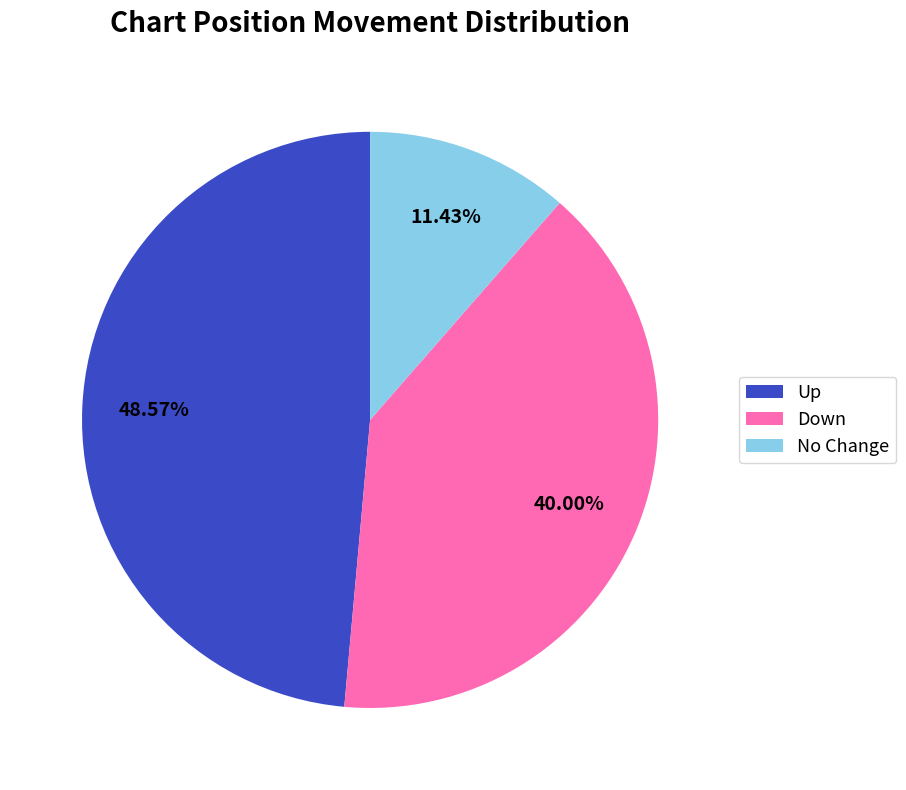

Which slice is the smallest?

No Change